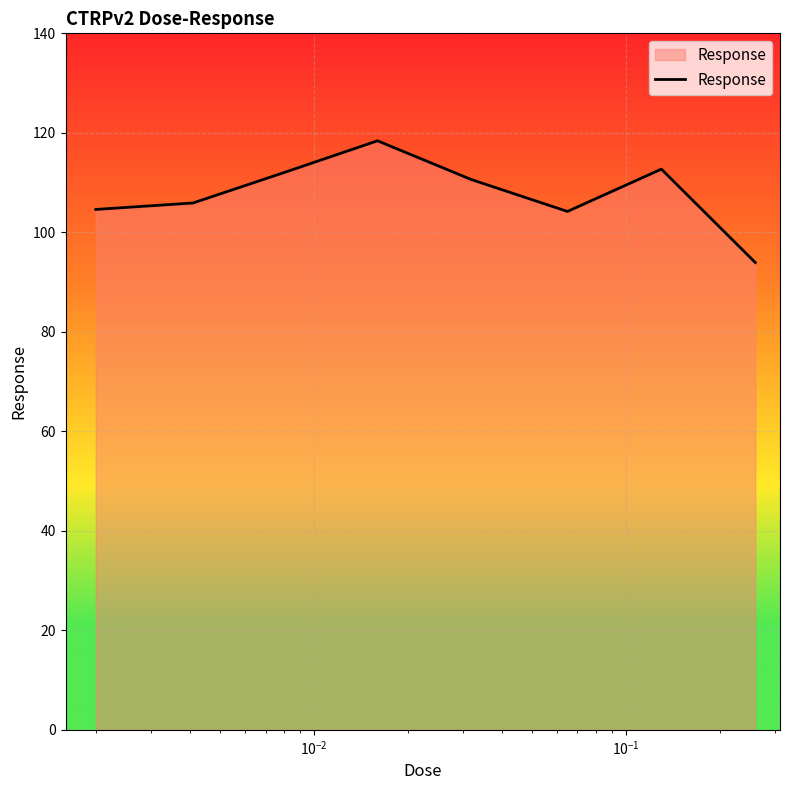

How many interior local peaks (higher than both neighbors) does the data have?

2